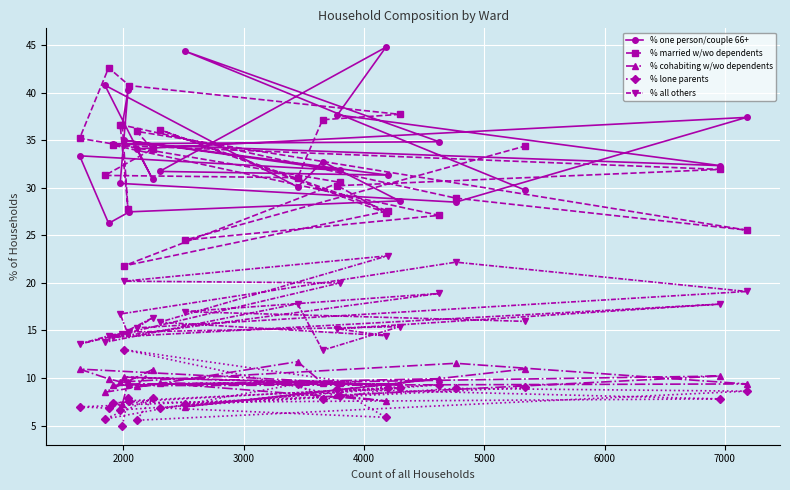

What is the maximum value shown in the chart?

44.8